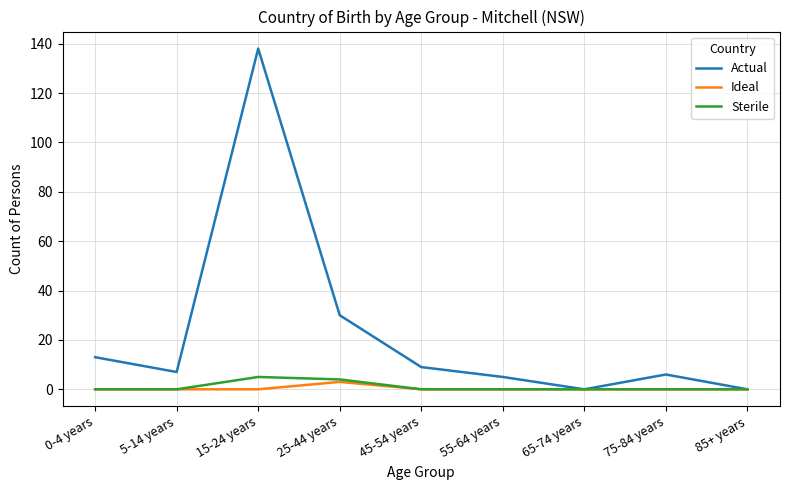

How many lines are shown in the chart?

3